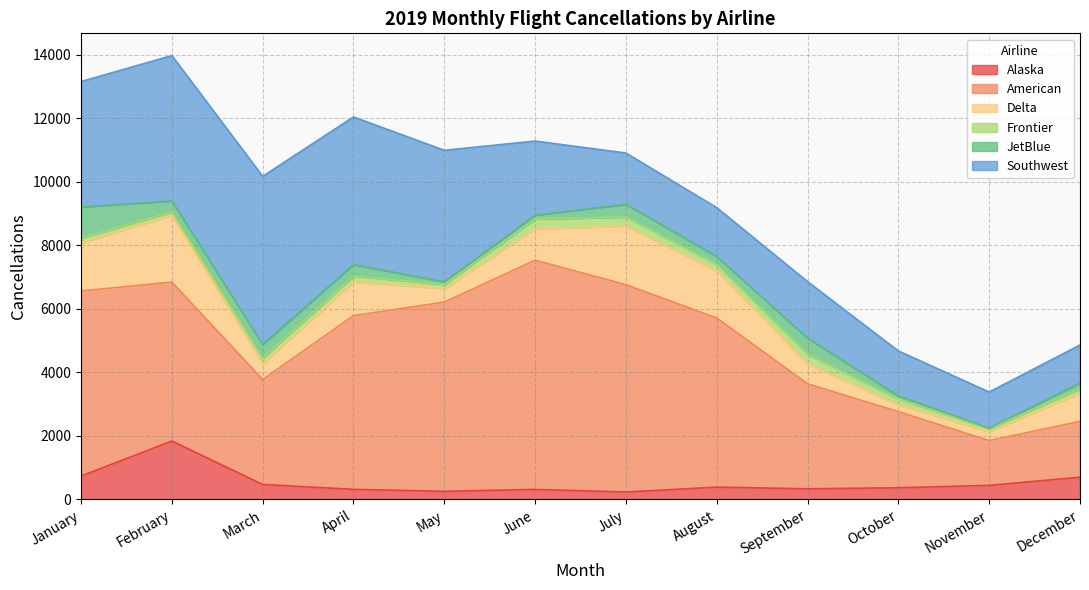

What is the spread (max minus min) of values at April?

5288